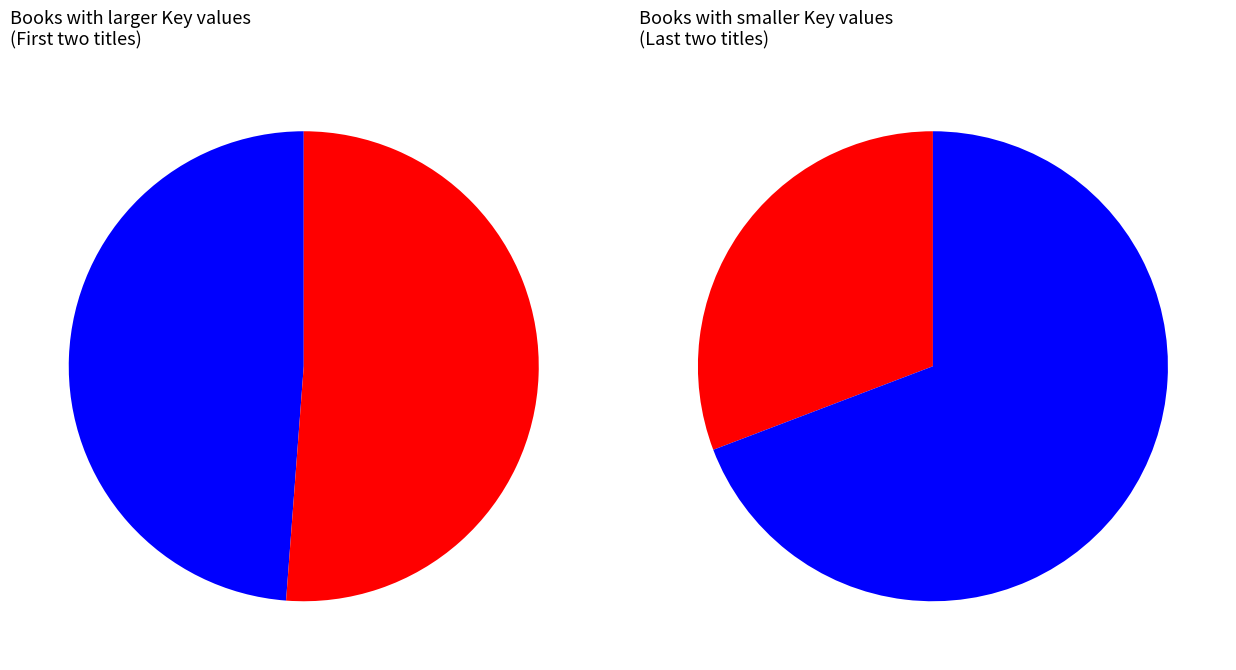

To the nearest percent, what is the difference between the Camo Girl and Soar slice percentages?

41%